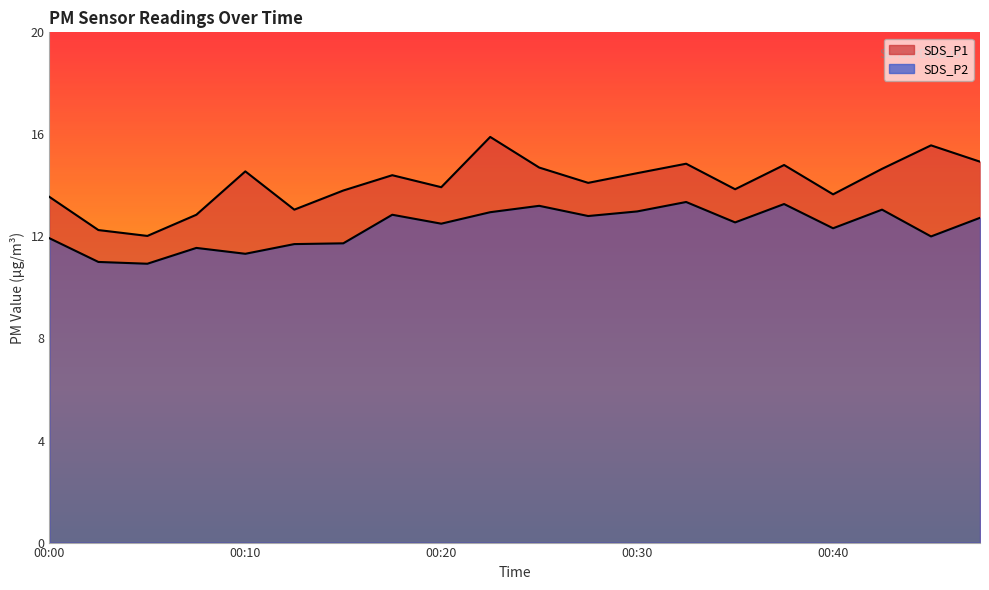

What is the sum of the SDS_P2 values at 00:44 and 00:03?

23.0